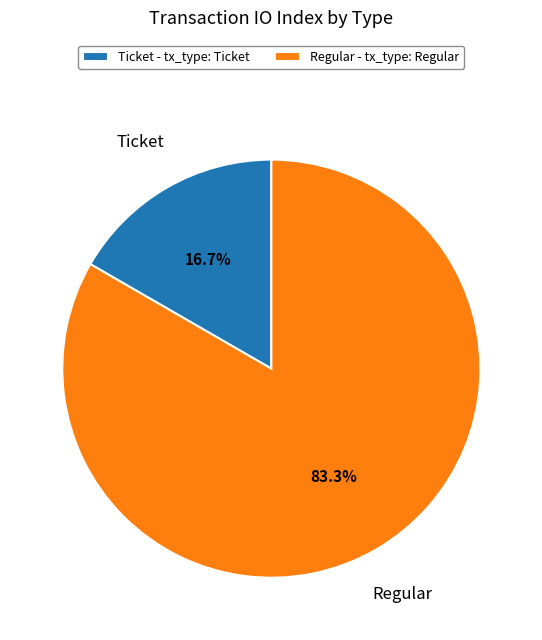

Rank the categories by value from highest to lowest.

Regular - tx_type: Regular, Ticket - tx_type: Ticket